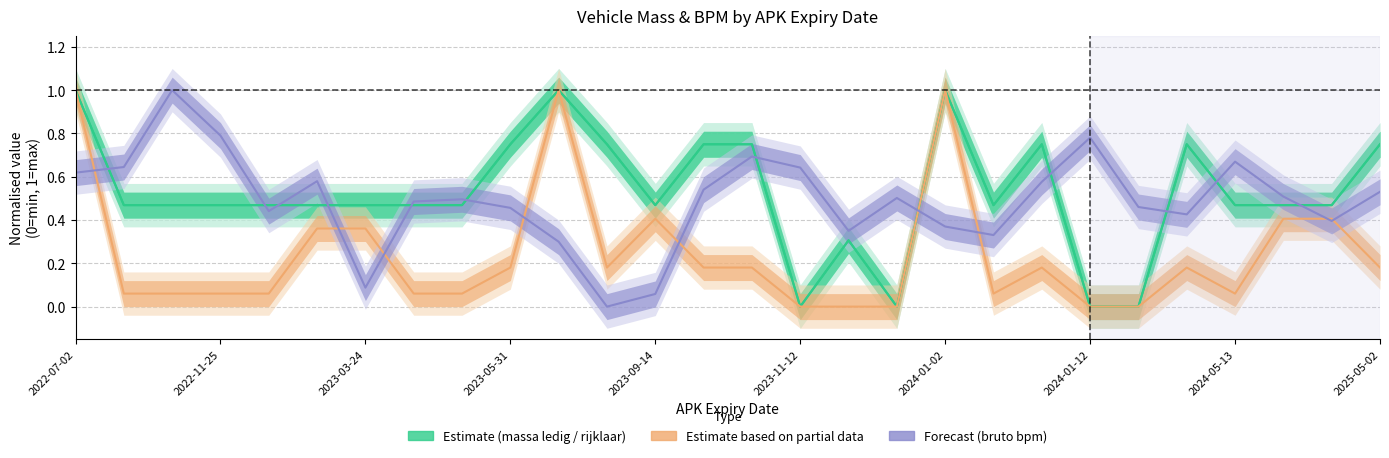

At which label is Estimate based on partial data closest to 0?

2023-11-12